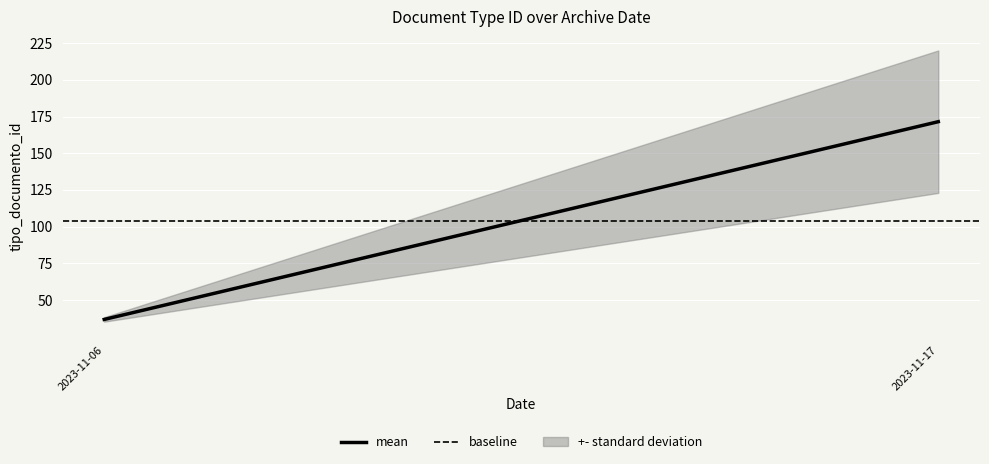

At how many categories does at least one series exceed 138?

1